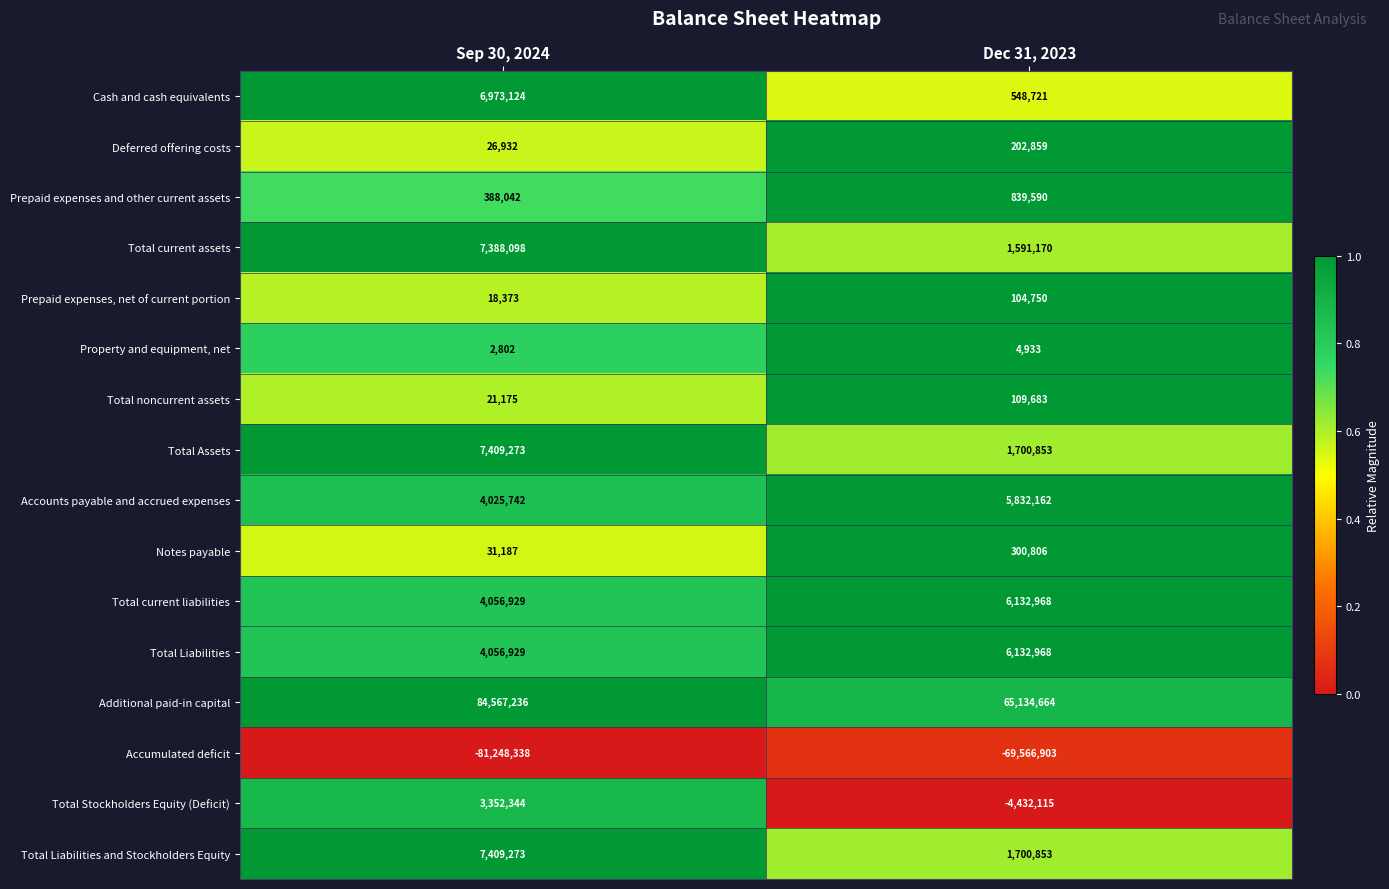

What is the difference between the maximum and minimum values in the Total current liabilities series?

2076039